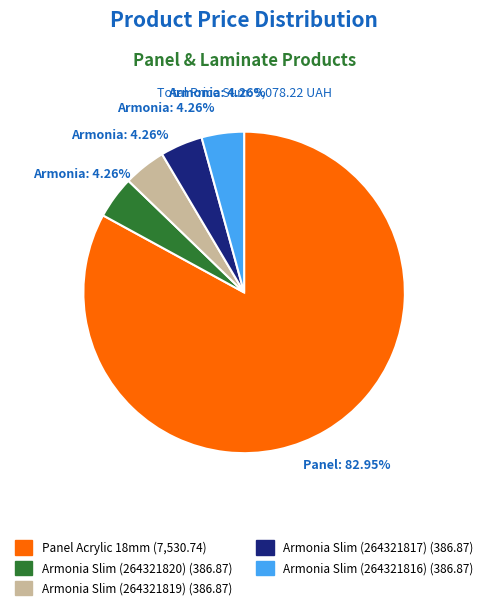

Is there a majority slice in this chart?

Yes